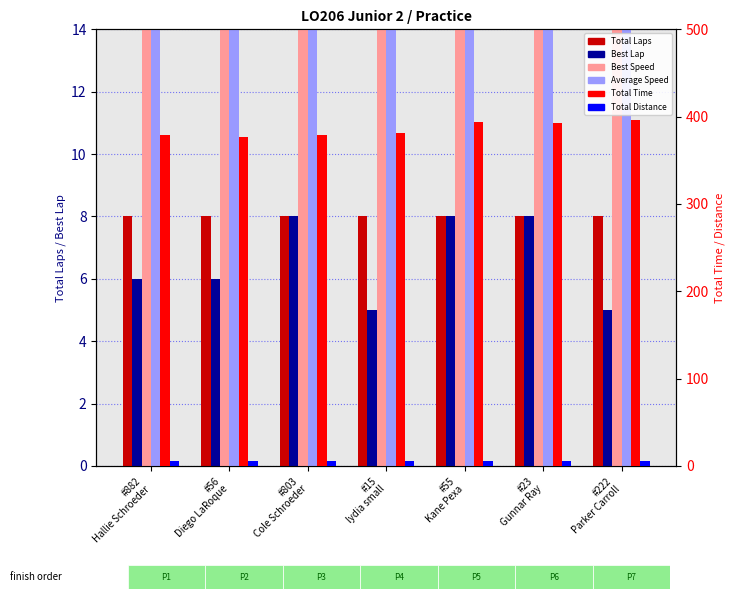

What is the value of the Total Distance bar at the 5th from the left?

5.2